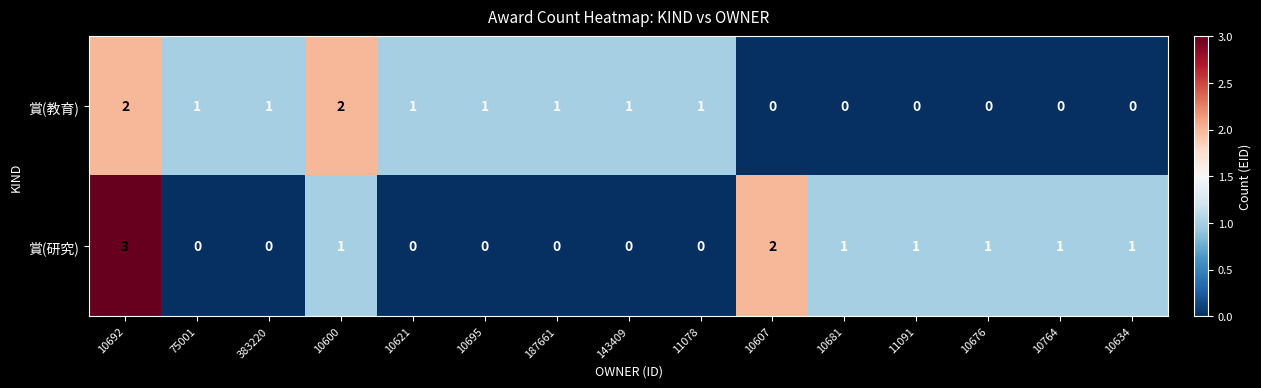

At which label does 賞(教育) first exceed 1?

10692